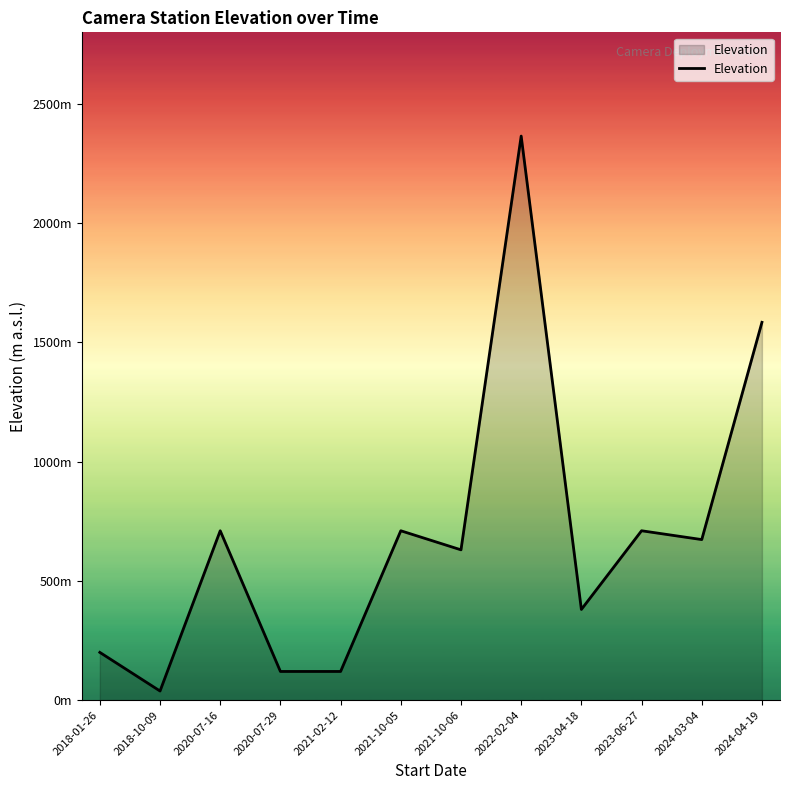

What is the change in value from 2018-01-26 to 2022-02-04?

+2165